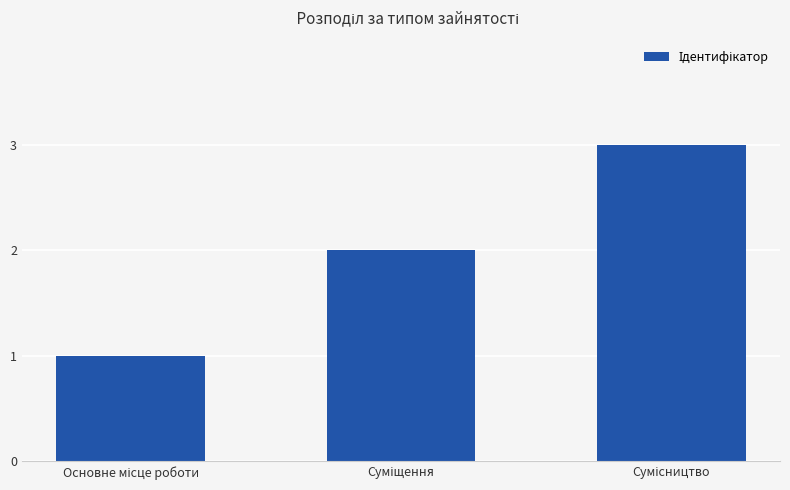

What is the sum of all values?

6